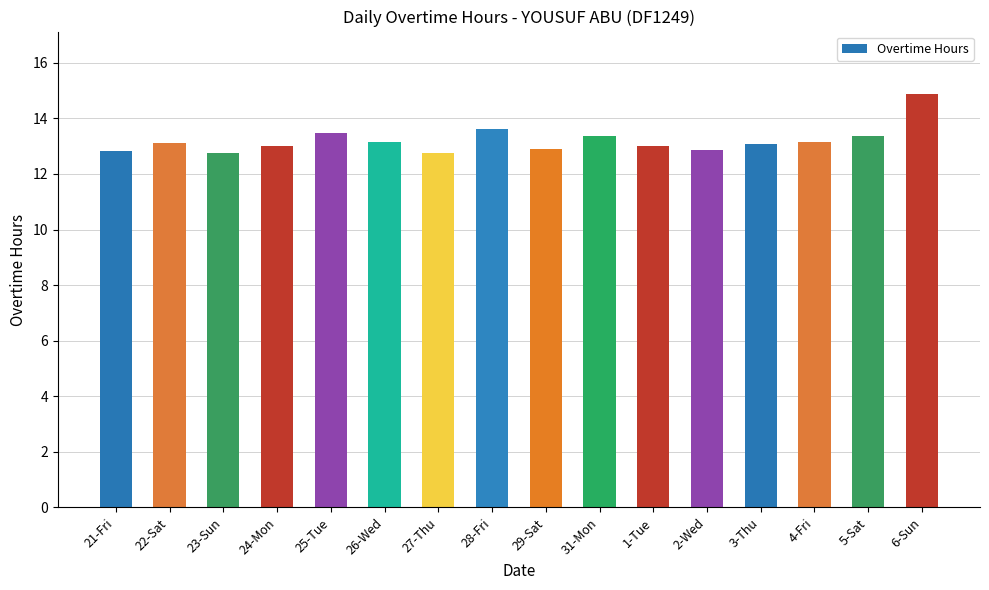

Between 28-Fri and 27-Thu, which is larger?

28-Fri